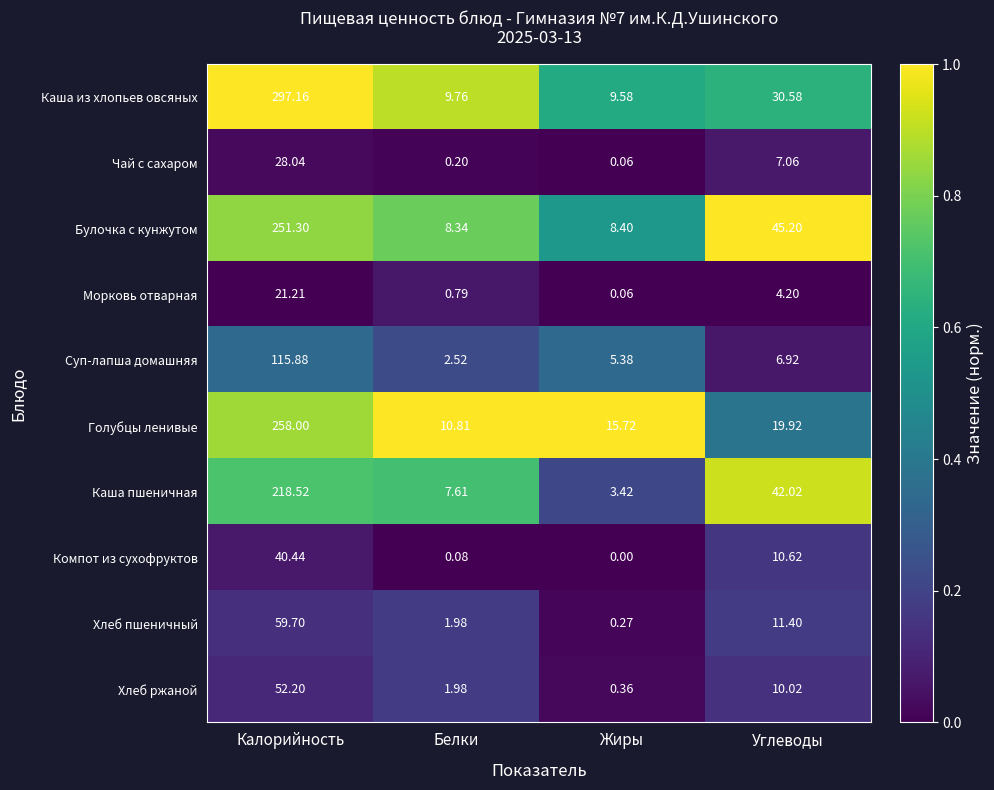

At which category is the sum across all series the highest?

Калорийность